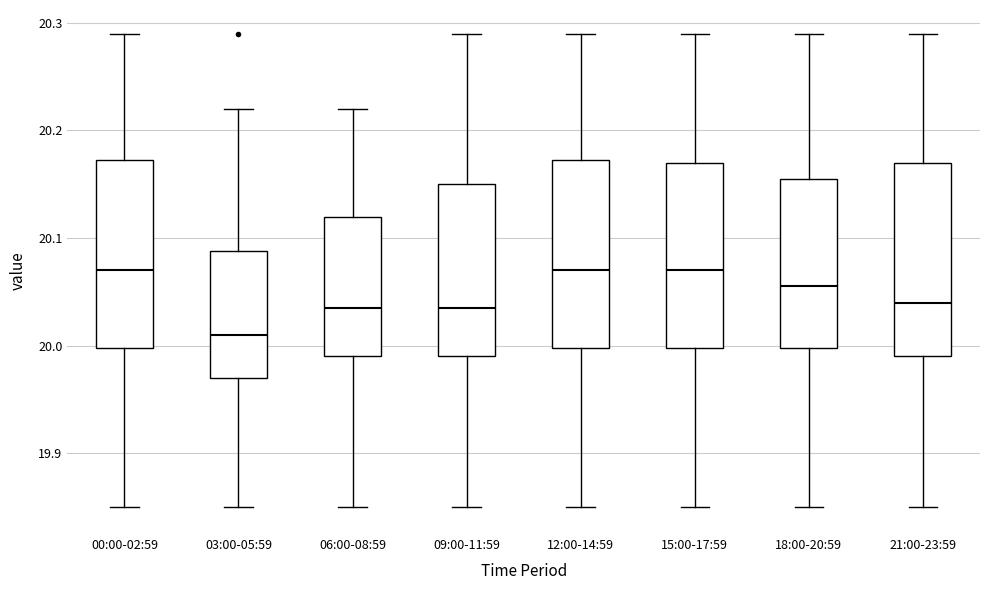

Reading left to right, read every box against the y-axis: the position of its median line, the range the box covers, and the ends of its whiskers. The values are not printed on the chart, so give them approximately, as read against the axis.

00:00-02:59: median 20.07, box 20.00 to 20.17, whiskers 19.85 to 20.29
03:00-05:59: median 20.01, box 19.97 to 20.09, whiskers 19.85 to 20.22
06:00-08:59: median 20.04, box 19.99 to 20.12, whiskers 19.85 to 20.22
09:00-11:59: median 20.04, box 19.99 to 20.15, whiskers 19.85 to 20.29
12:00-14:59: median 20.07, box 20.00 to 20.17, whiskers 19.85 to 20.29
15:00-17:59: median 20.07, box 20.00 to 20.17, whiskers 19.85 to 20.29
18:00-20:59: median 20.06, box 20.00 to 20.16, whiskers 19.85 to 20.29
21:00-23:59: median 20.04, box 19.99 to 20.17, whiskers 19.85 to 20.29